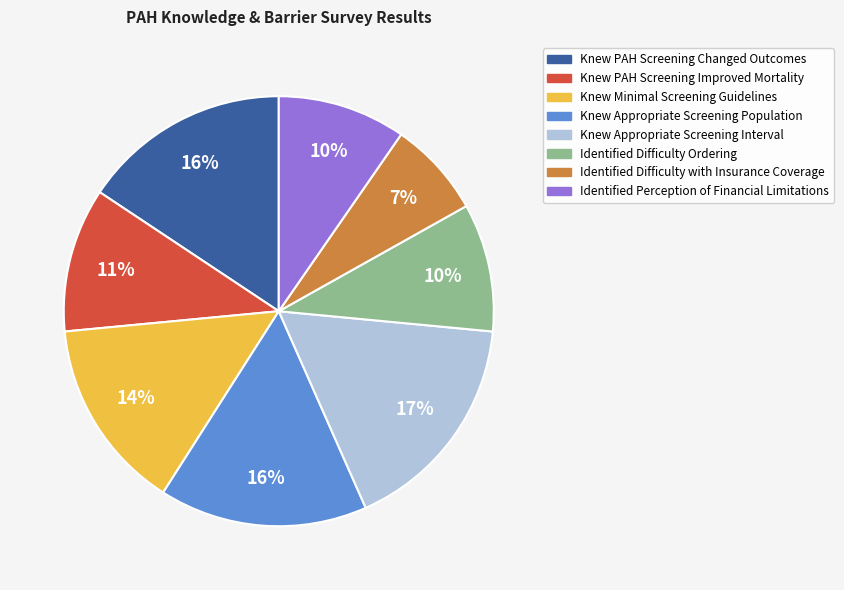

Which slice is the largest?

Knew Appropriate Screening Interval